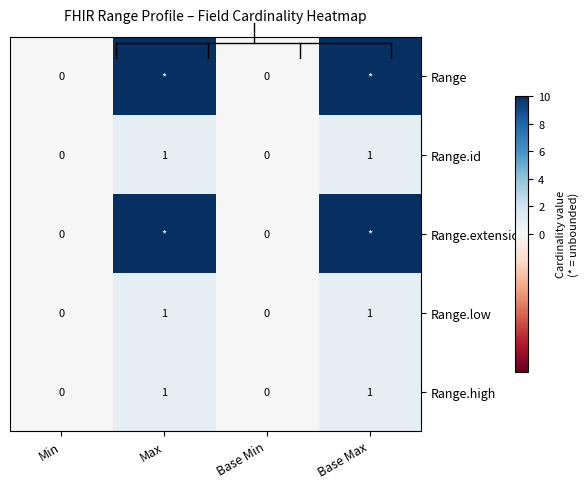

Which series has the largest total across all categories?

Range